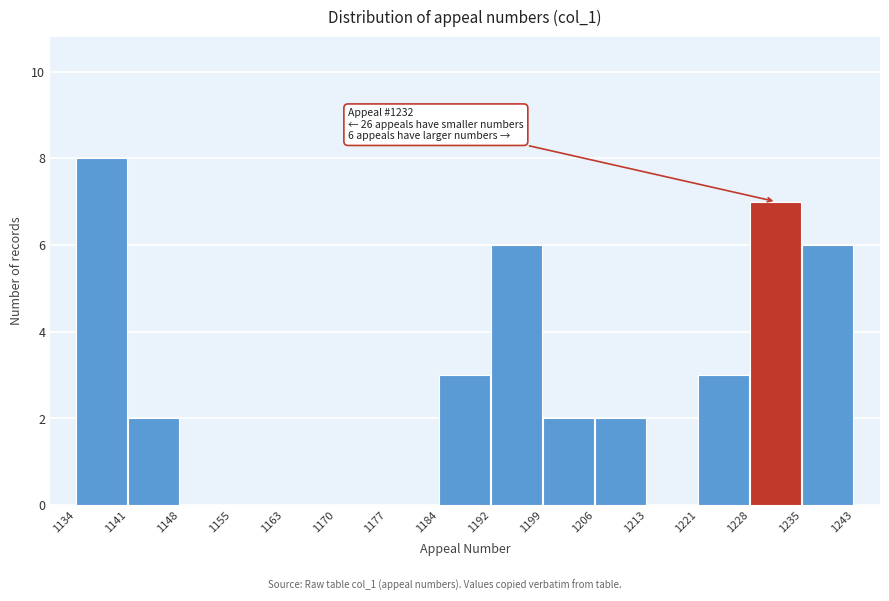

Which range on the x-axis has the tallest bar?

1134 to 1141